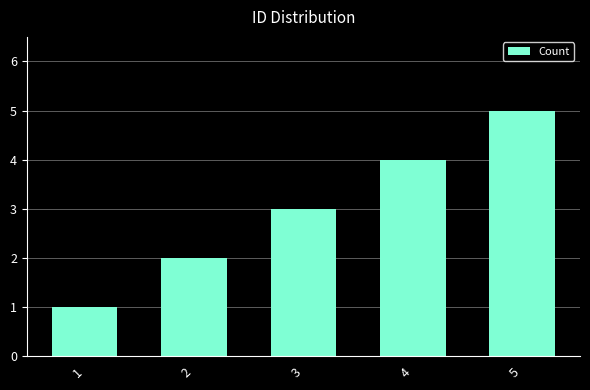

Rank the categories by value from highest to lowest.

5, 4, 3, 2, 1